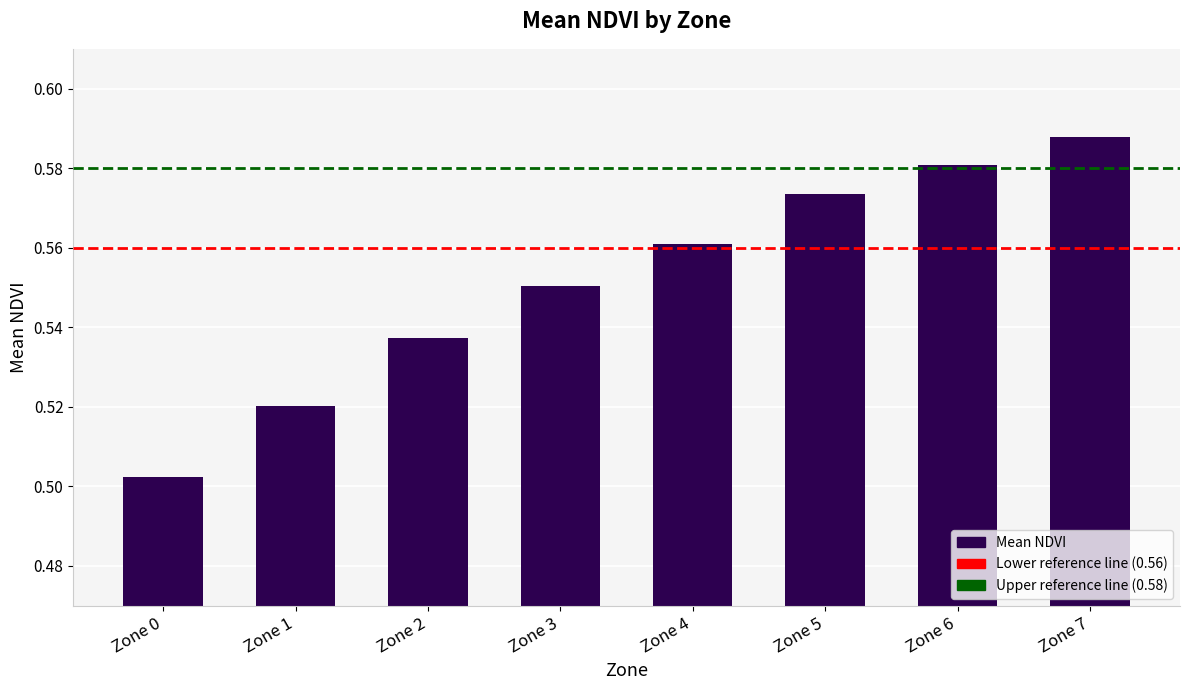

List the labels in order of value, largest first.

Zone 7, Zone 6, Zone 5, Zone 4, Zone 3, Zone 2, Zone 1, Zone 0